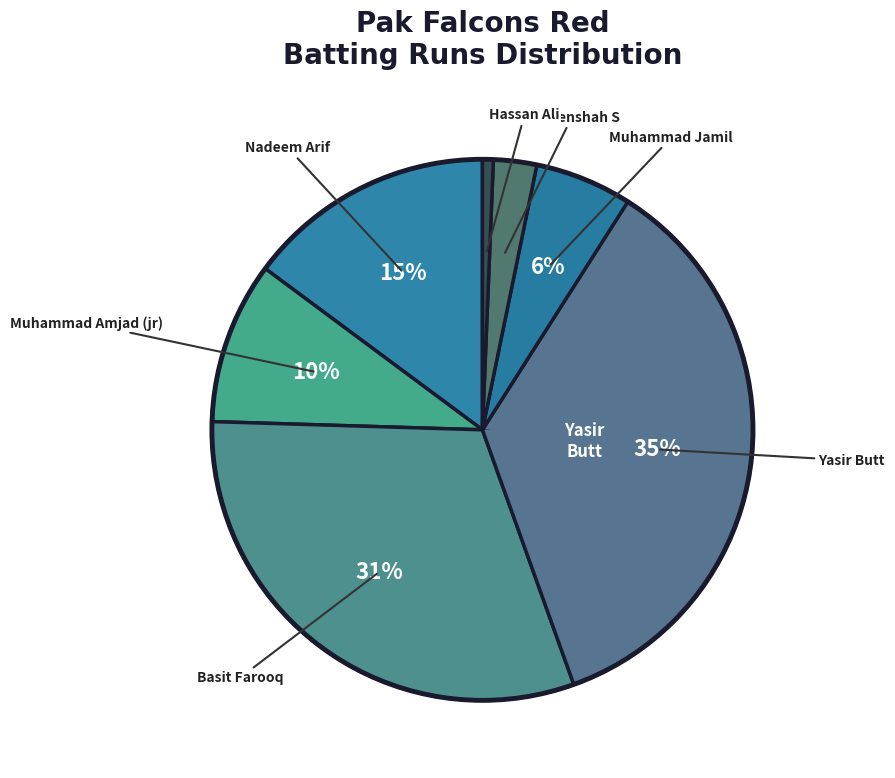

Is there any slice that represents more than half of the pie?

No